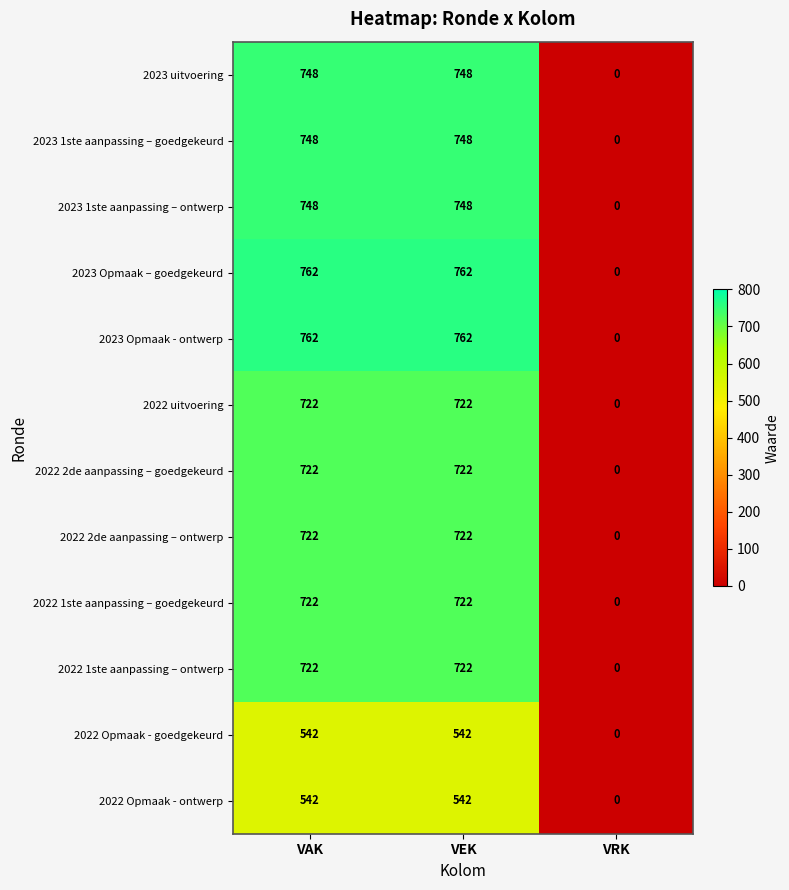

What is the average value of the 2022 Opmaak - goedgekeurd series?

361